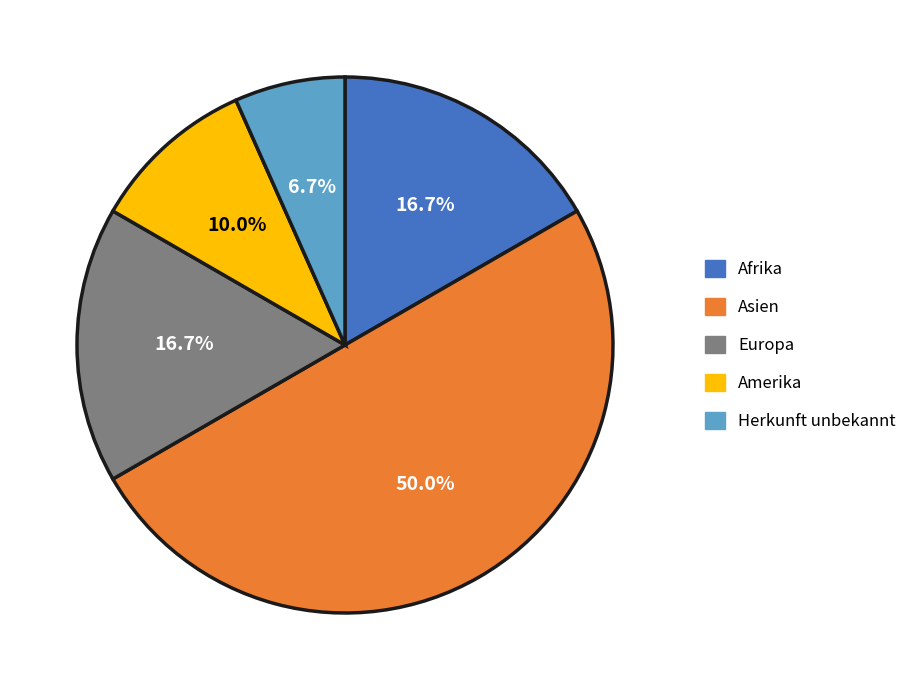

Count the number of slices in the pie.

5